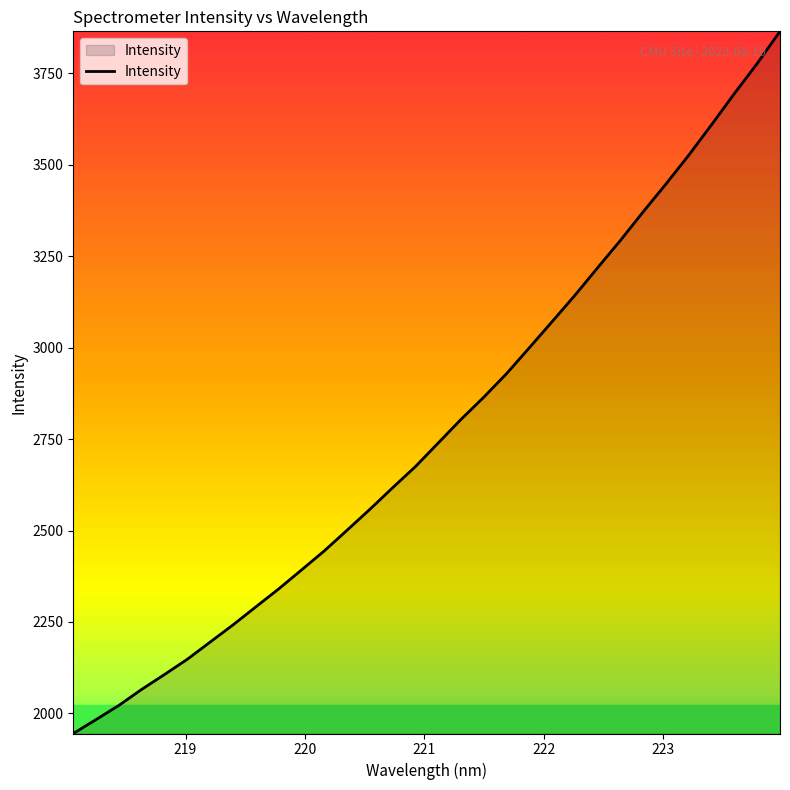

What is the maximum value shown in the chart?

3865.2